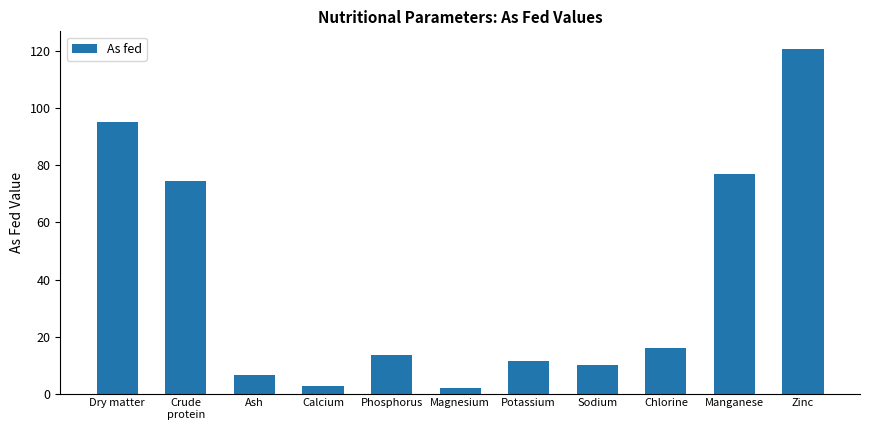

Approximately how many times larger is the value at Chlorine compared to Ash?

2.5